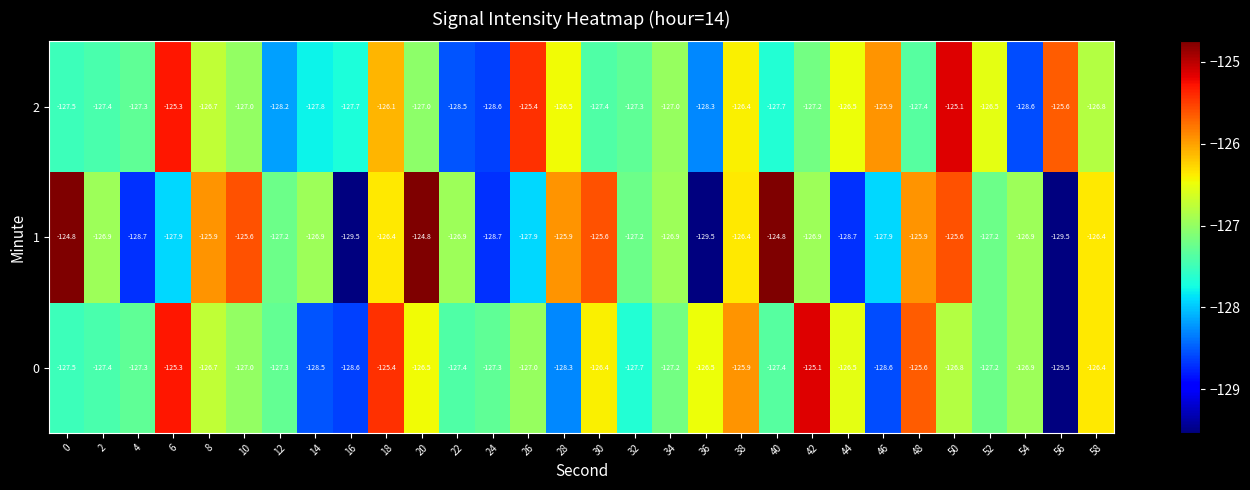

Between 8 and 24, which series saw the biggest shift?

1